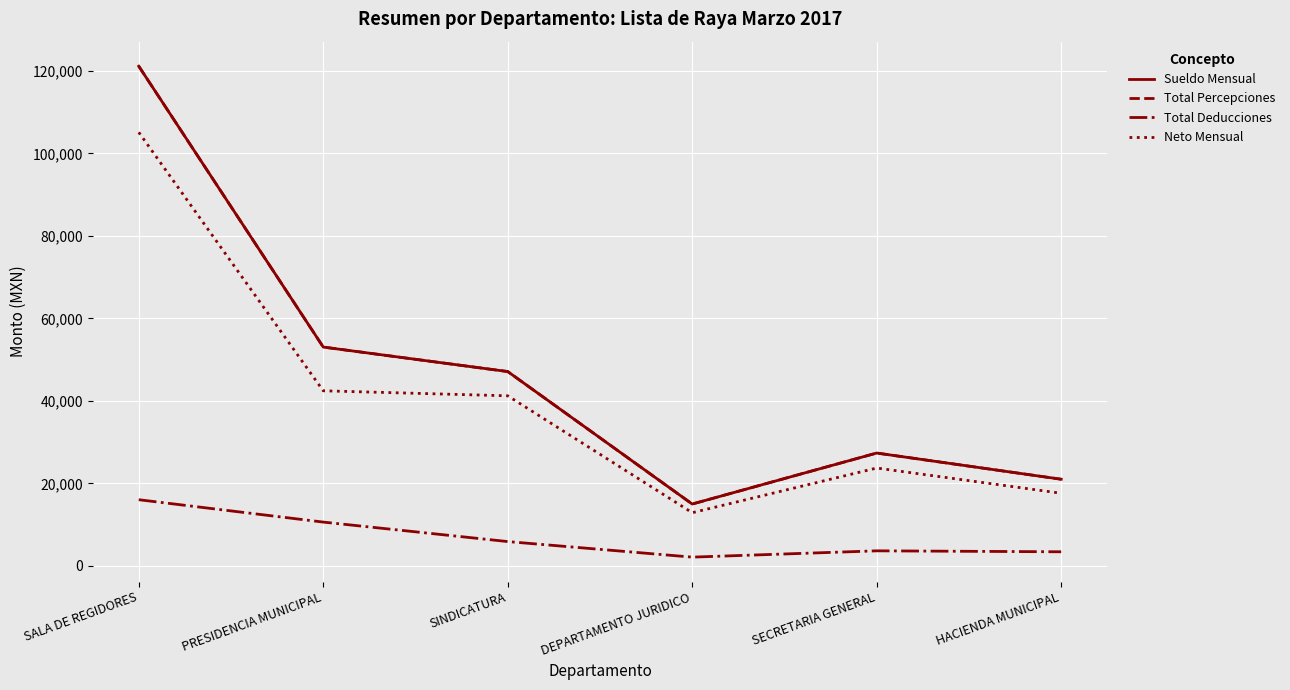

What is the highest value of the Neto Mensual series?

105138.0